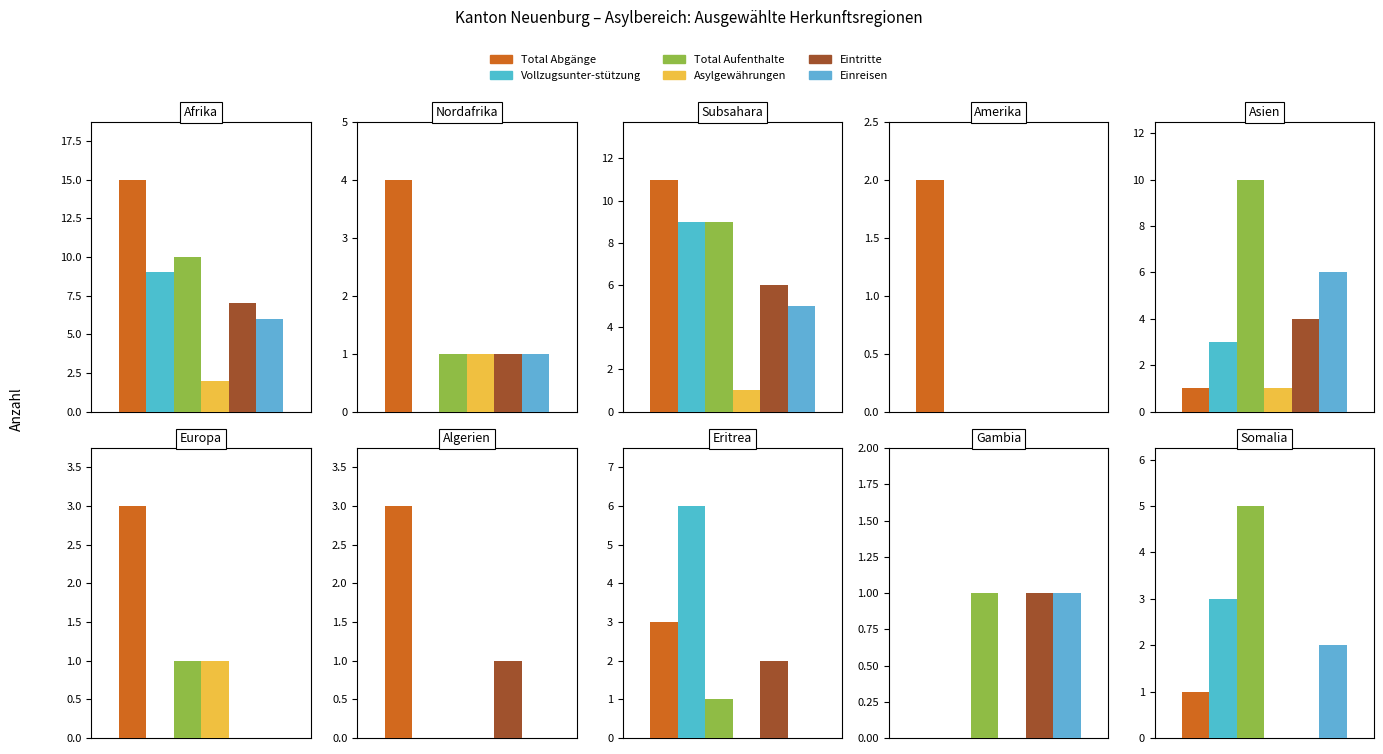

Reading left to right, list all the values displayed in this chart.

col_9 (Total Abgänge): 15	4	11	2	1	3	3	3	0	1
col_6 (Vollzugsunter-stützung): 9	0	9	0	3	0	0	6	0	3
col_1 (Total Aufenthalte): 10	1	9	0	10	1	0	1	1	5
col_8 (Asylgewährungen): 2	1	1	0	1	1	0	0	0	0
col_5 (Eintritte): 7	1	6	0	4	0	1	2	1	0
col_2 (Einreisen): 6	1	5	0	6	0	0	0	1	2